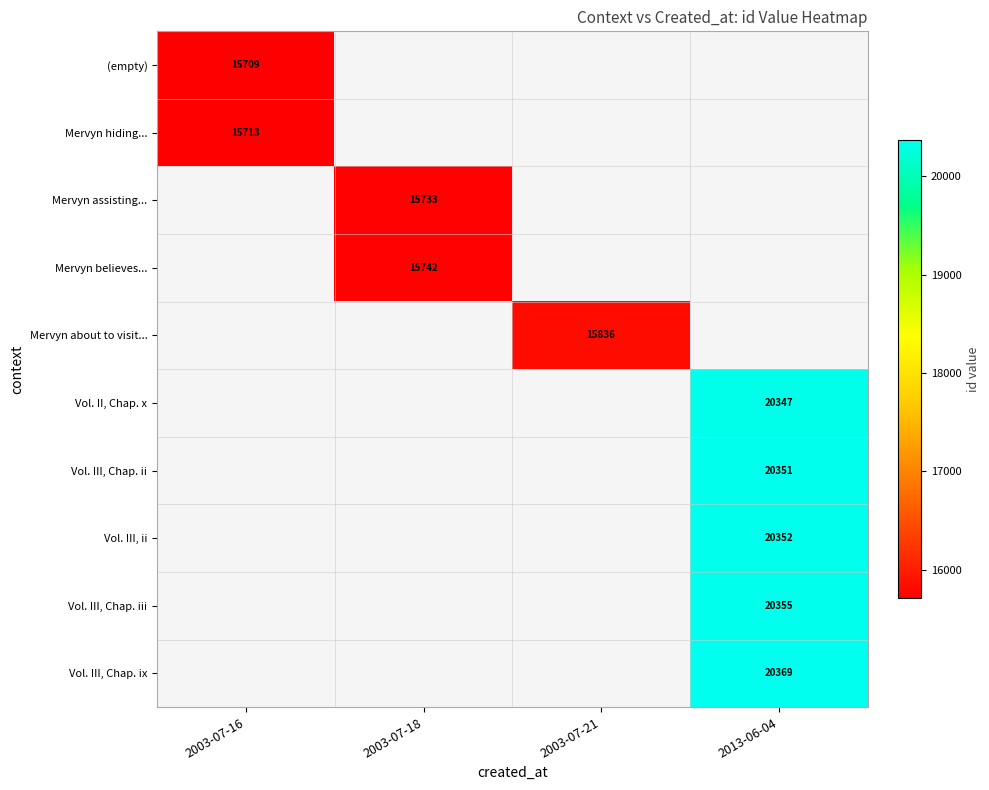

At how many categories does at least one series exceed 18799?

1